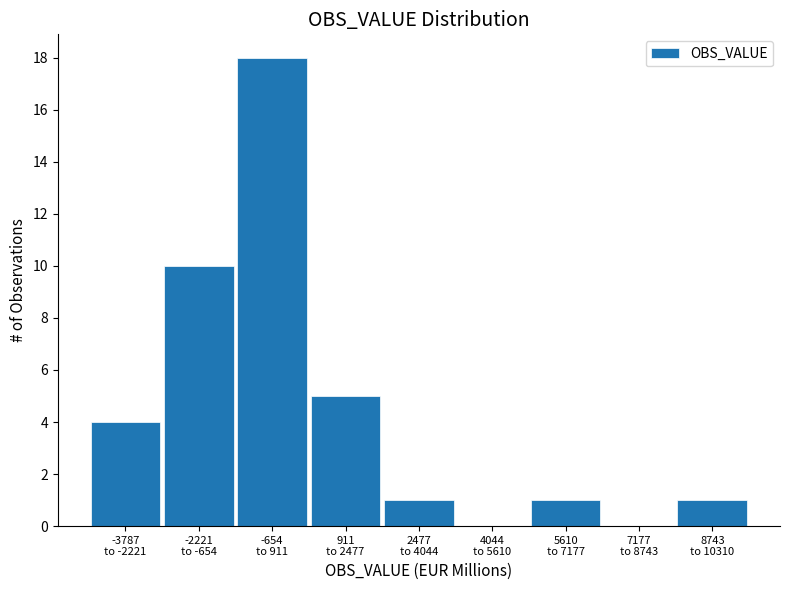

What is the maximum value shown in the chart?

18